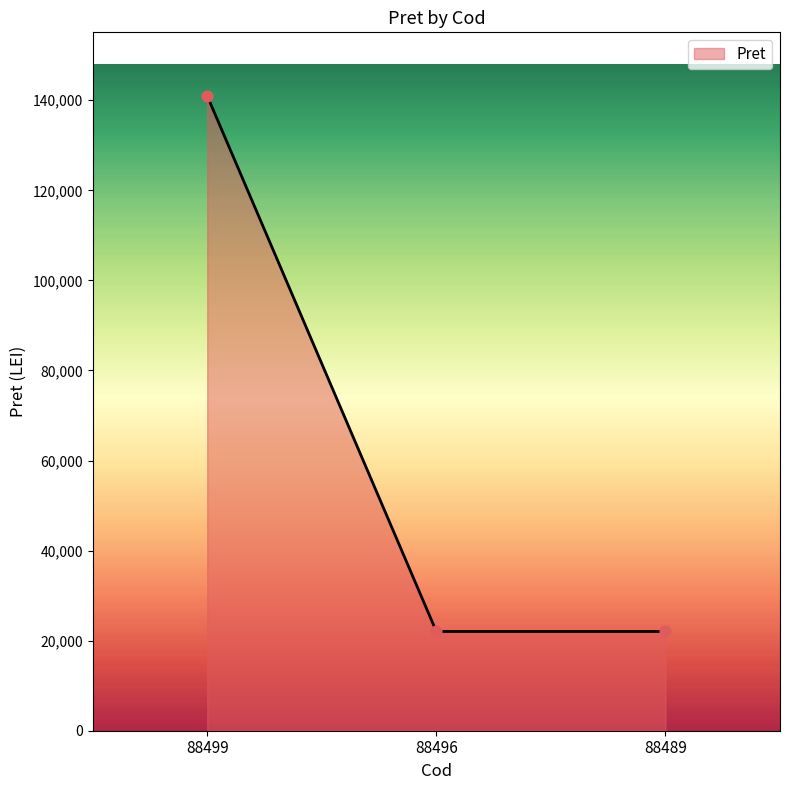

What is the change in value from 88499 to 88496?

-118946